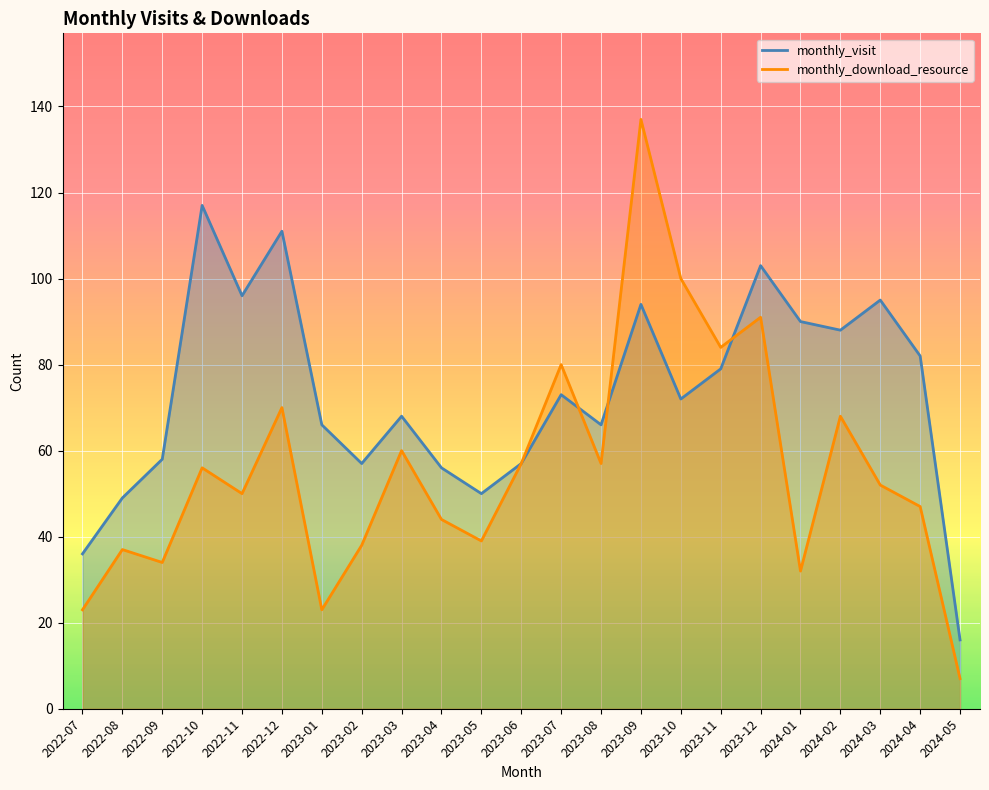

Rank the series by their maximum value, from highest to lowest.

monthly_download_resource, monthly_visit